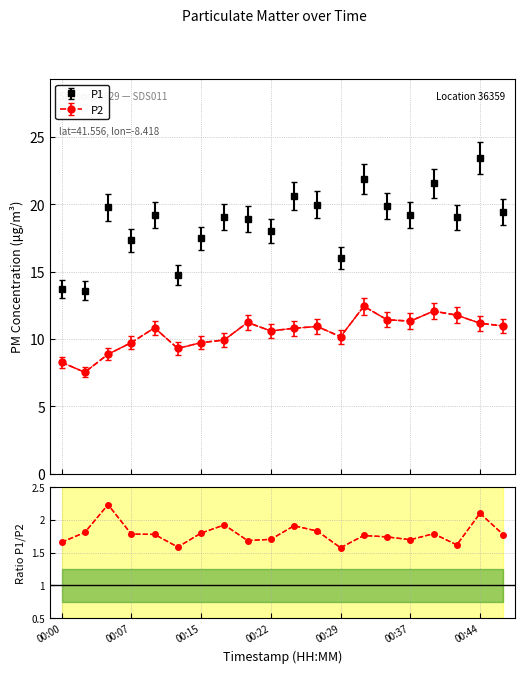

Which label corresponds to the smallest value in the chart?

00:02